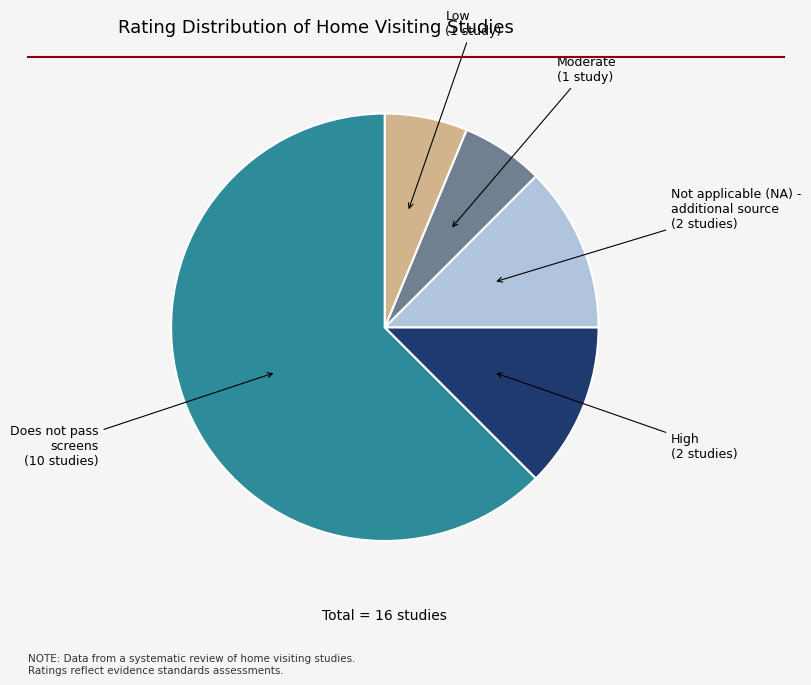

Which slice is the largest?

Does not pass screens